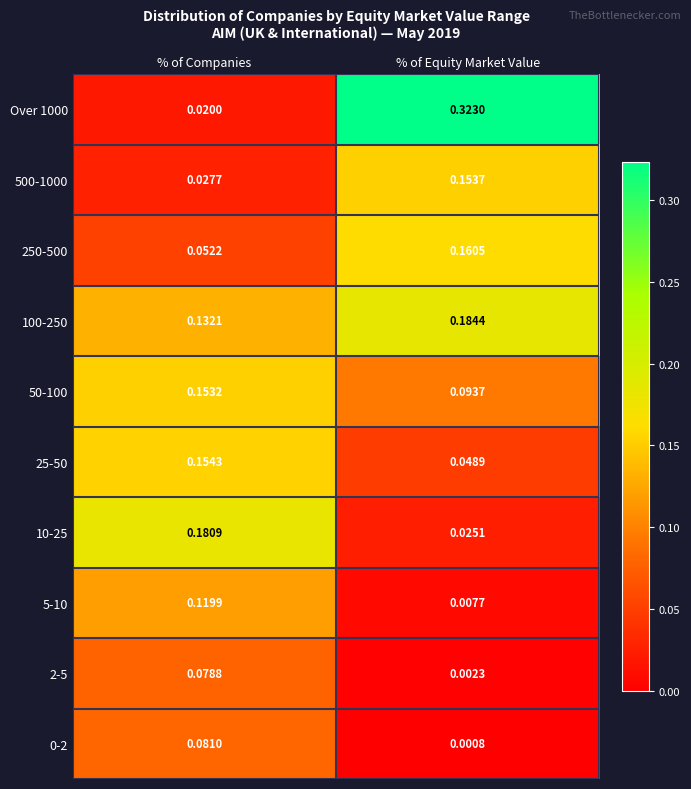

Which label corresponds to the largest value in the chart?

% of Equity Market Value